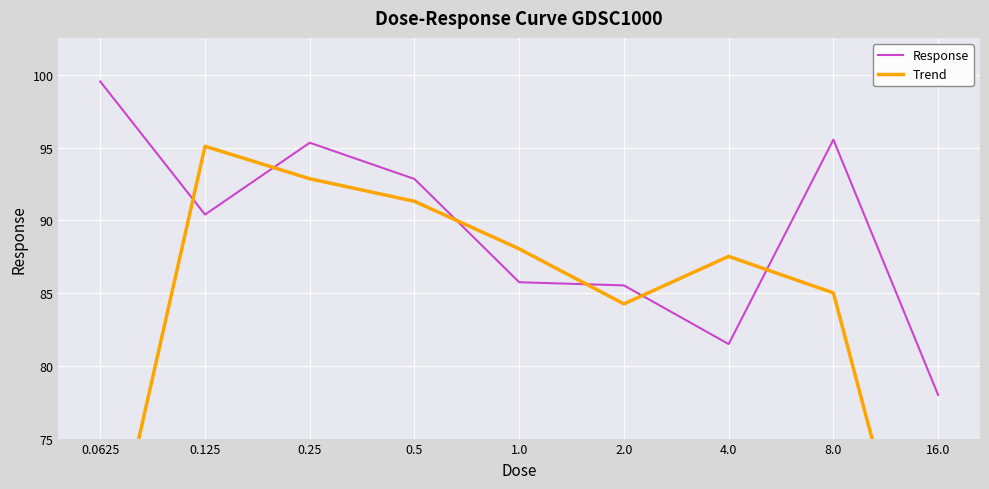

Where is the first local minimum for Response?

0.125